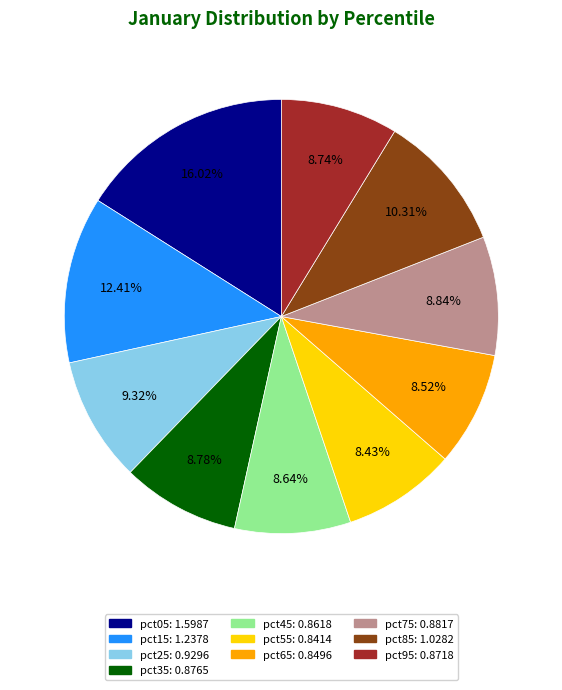

To the nearest percent, what is the difference between the largest and smallest slice percentages?

8%